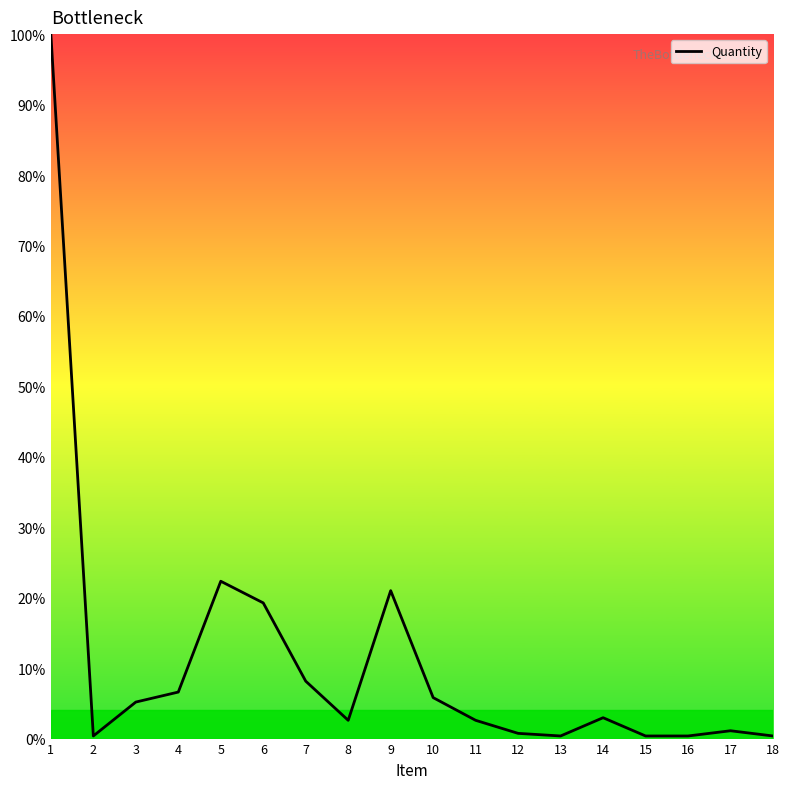

What is the maximum value shown in the chart?

100.0